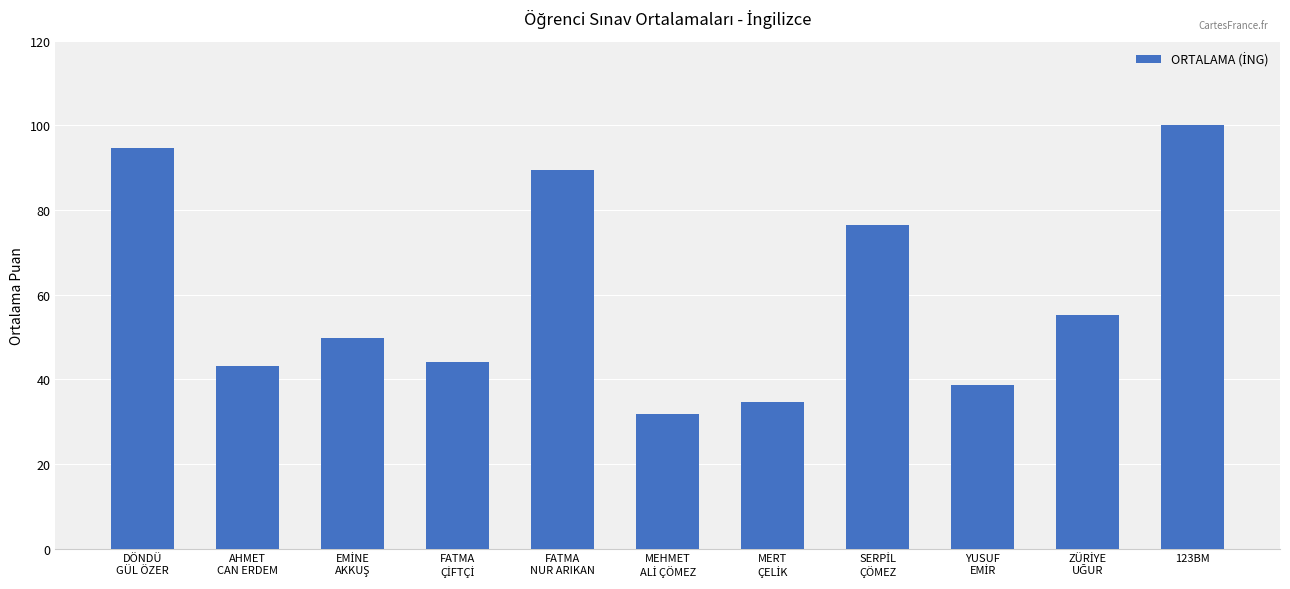

Reading left to right, list all the values displayed in this chart.

94.6	43.2	49.8	44.0	89.4	31.8	34.6	76.4	38.6	55.2	100.0